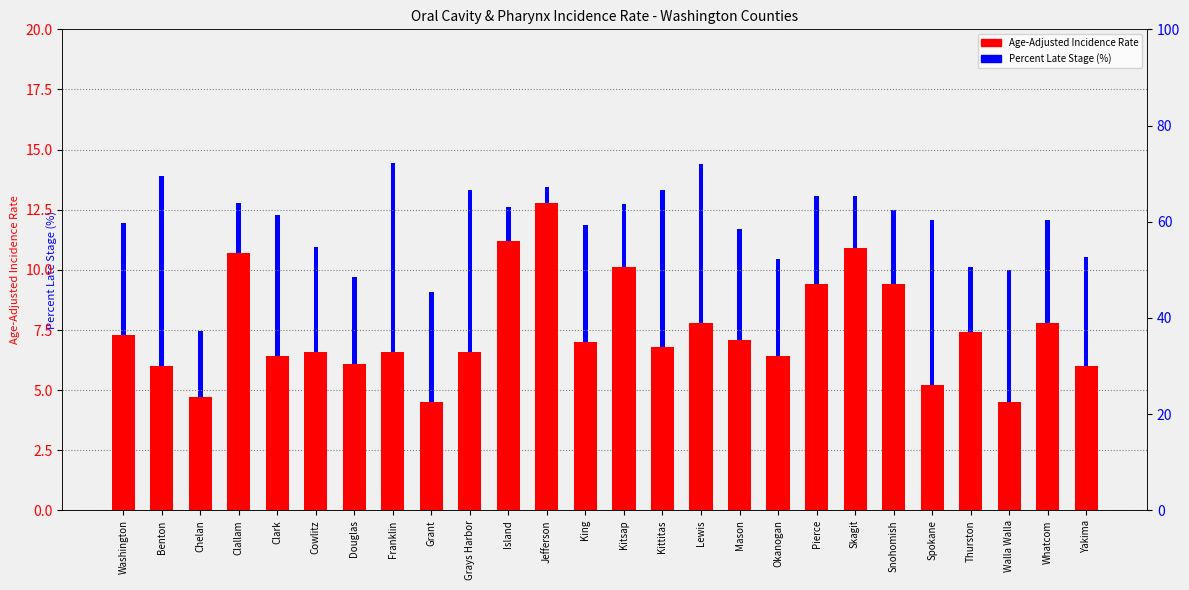

Reading left to right, list all the values displayed in this chart.

Age-Adjusted Incidence Rate: 7.3	6.0	4.7	10.7	6.4	6.6	6.1	6.6	4.5	6.6	11.2	12.8	7.0	10.1	6.8	7.8	7.1	6.4	9.4	10.9	9.4	5.2	7.4	4.5	7.8	6.0
Percent Late Stage (%): 59.7	69.5	37.3	63.9	61.4	54.7	48.6	72.2	45.3	66.7	63.0	67.2	59.4	63.7	66.7	72.1	58.5	52.3	65.4	65.3	62.5	60.4	50.5	50.0	60.3	52.6